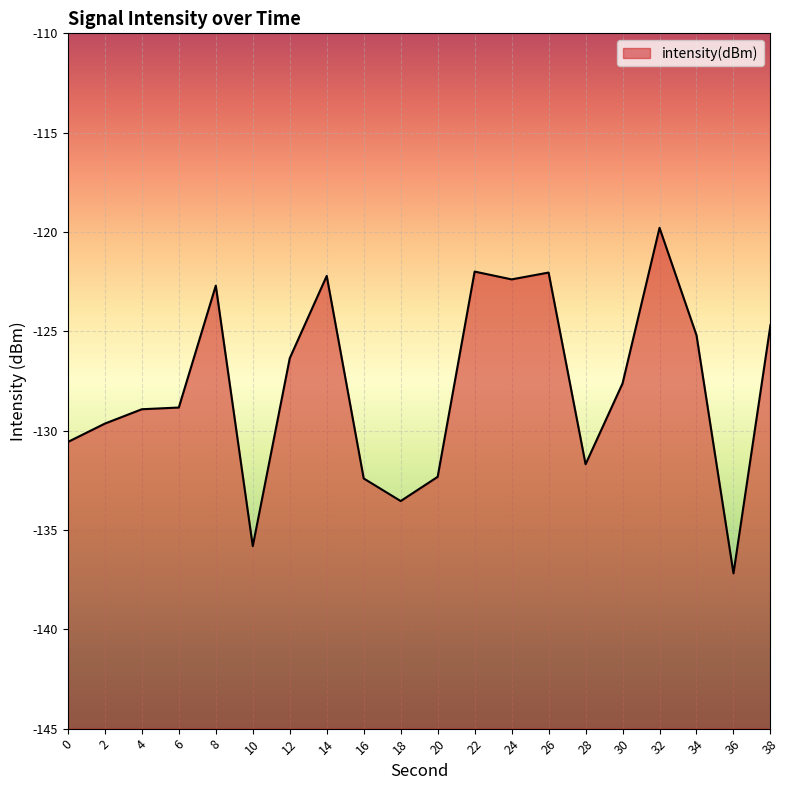

How many series are shown in this chart?

1